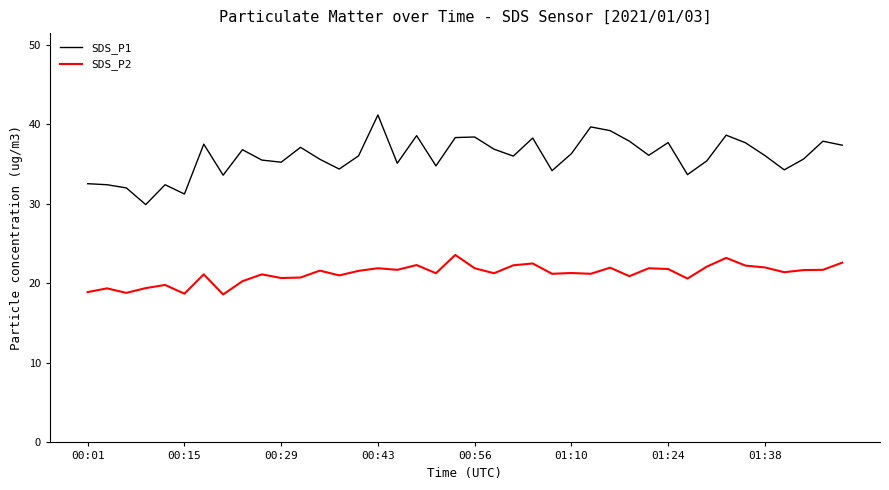

Which series has the widest spread of values?

SDS_P1